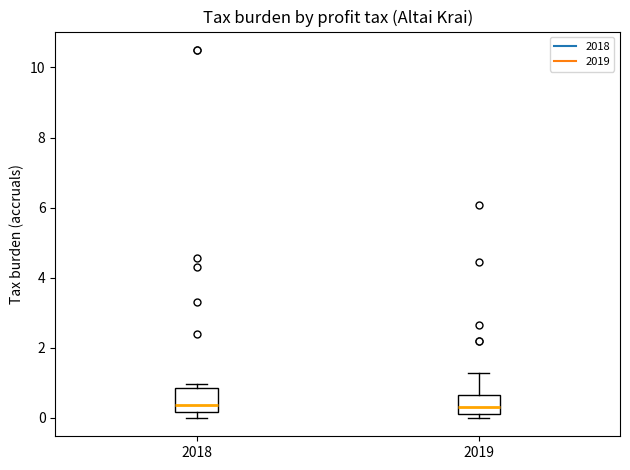

Reading left to right, read every box against the y-axis: the position of its median line, the range the box covers, and the ends of its whiskers. The values are not printed on the chart, so give them approximately, as read against the axis.

2018: median 0.4, box 0.2 to 0.8, whiskers 0.0 to 1.0
2019: median 0.4, box 0.0 to 0.6, whiskers 0.0 (just below the box's lower edge) to 1.2